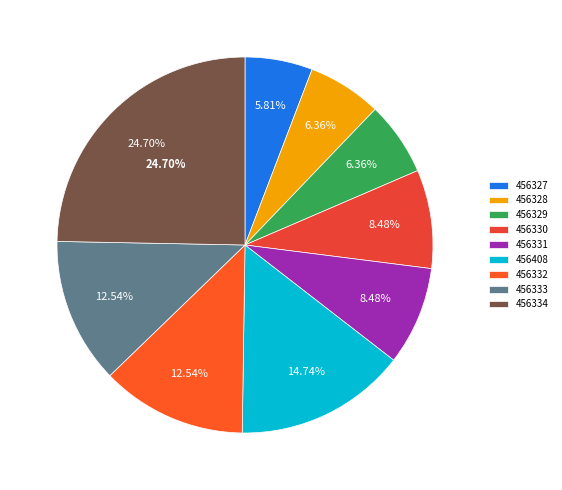

The 456330 slice represents 8% of the pie. True or false?

True